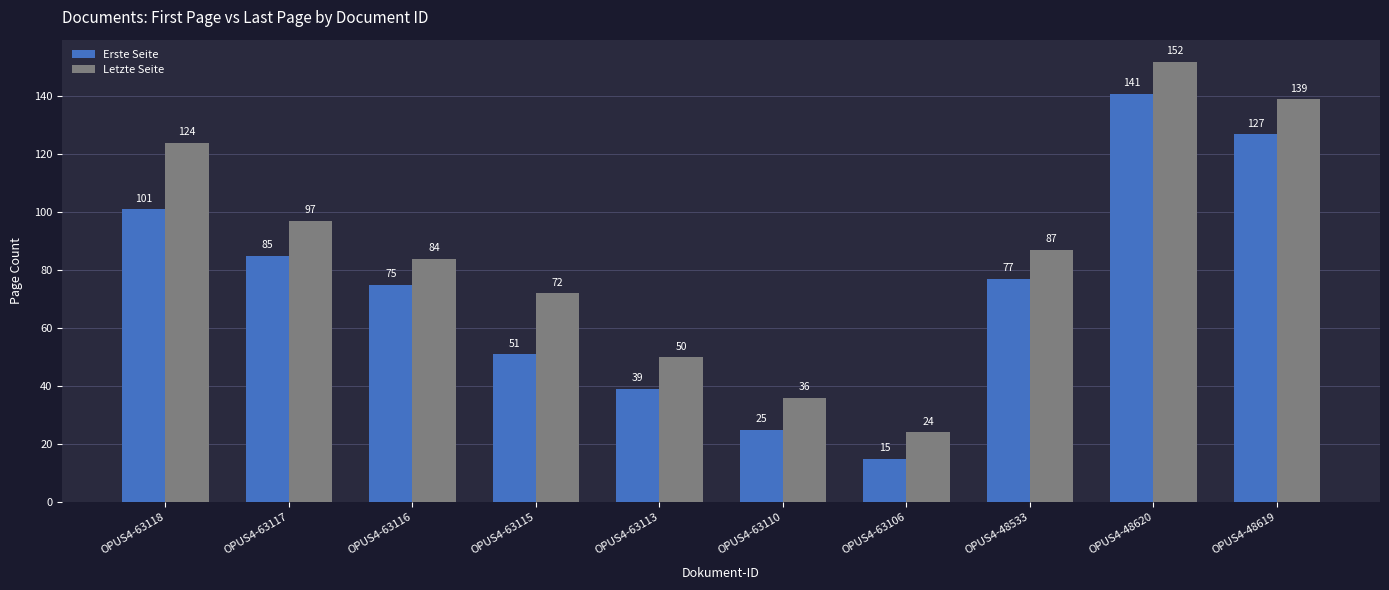

What is the label of the 10th bar from the left?

OPUS4-48619